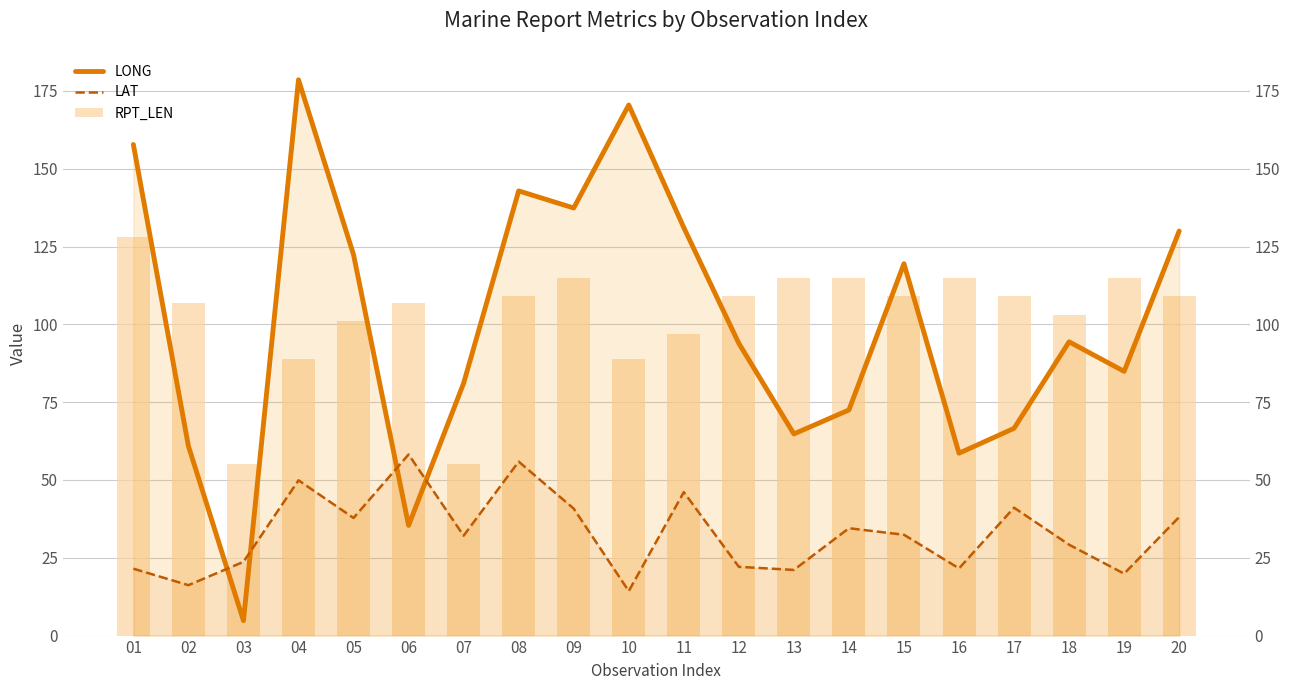

What is the value of the LONG bar at the 16th from the left?

58.6